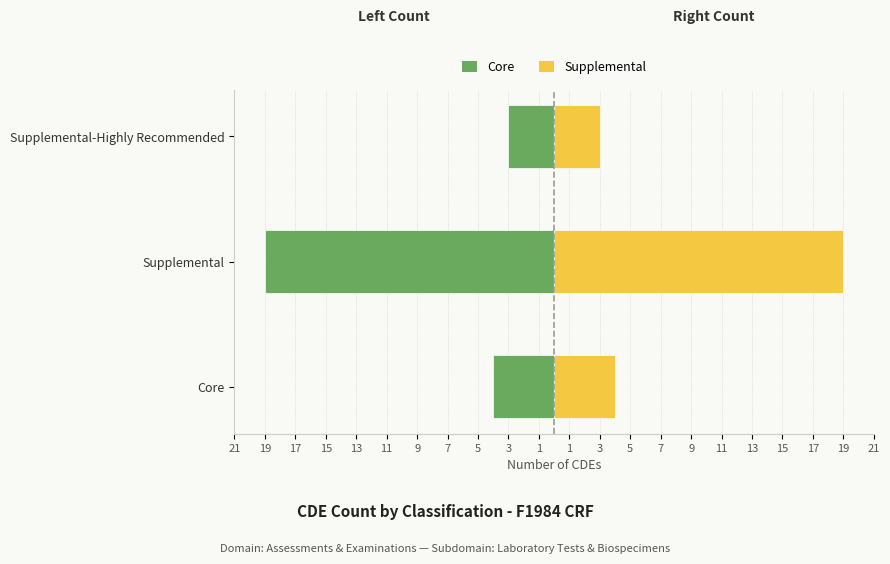

Is it true that Count (right) equals 5 at Supplemental-Highly Recommended?

False